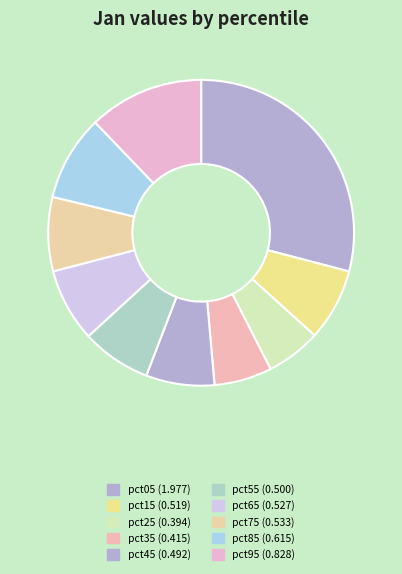

How many segments does this pie chart have?

10